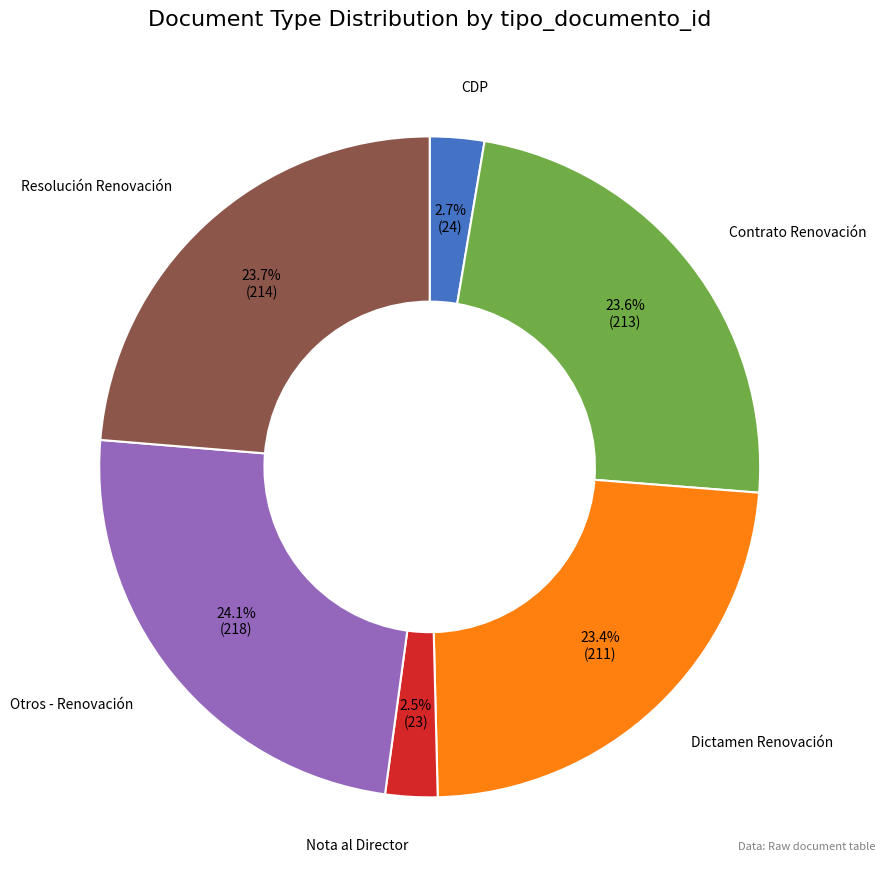

What is the ratio of the value at Dictamen Renovación to the value at Otros - Renovación?

1.0